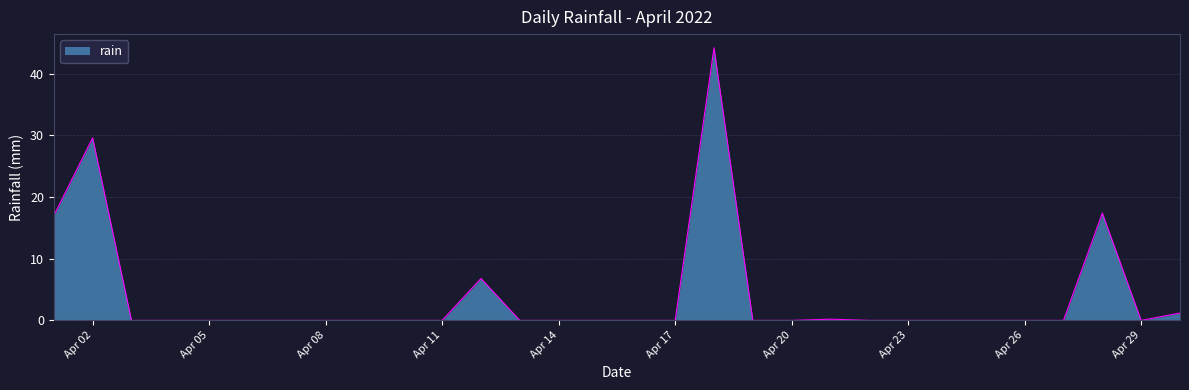

What is the maximum value shown in the chart?

44.2